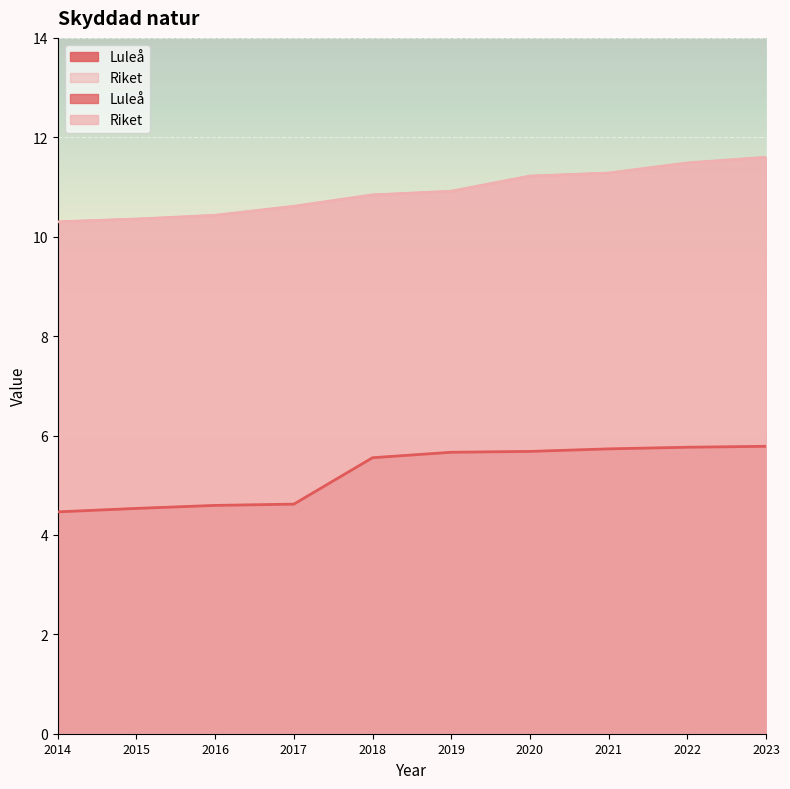

What is the value of the Luleå point at the 5th from the left?

5.6